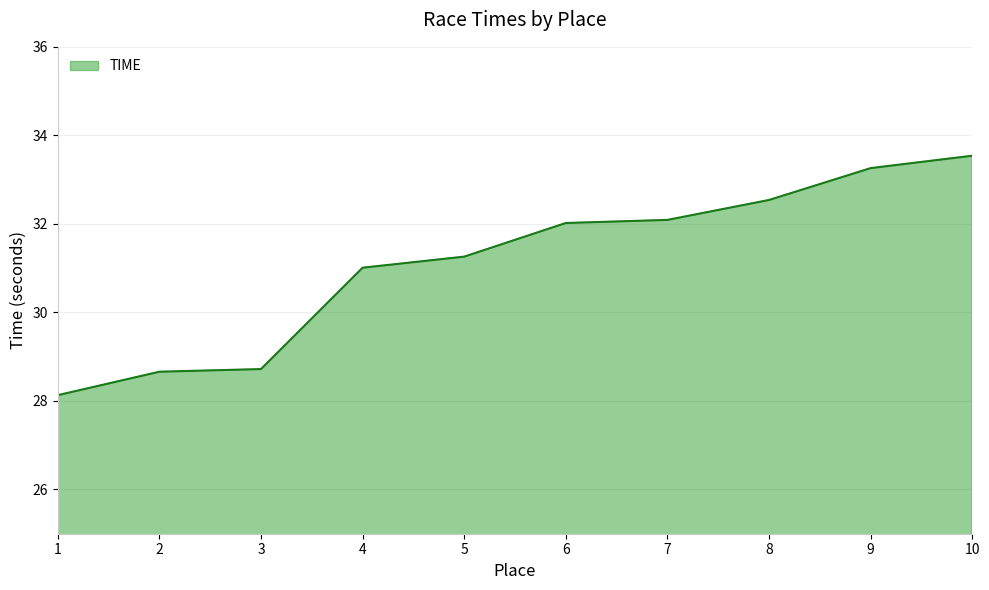

Is it true that the value at 5 is 31.3?

True